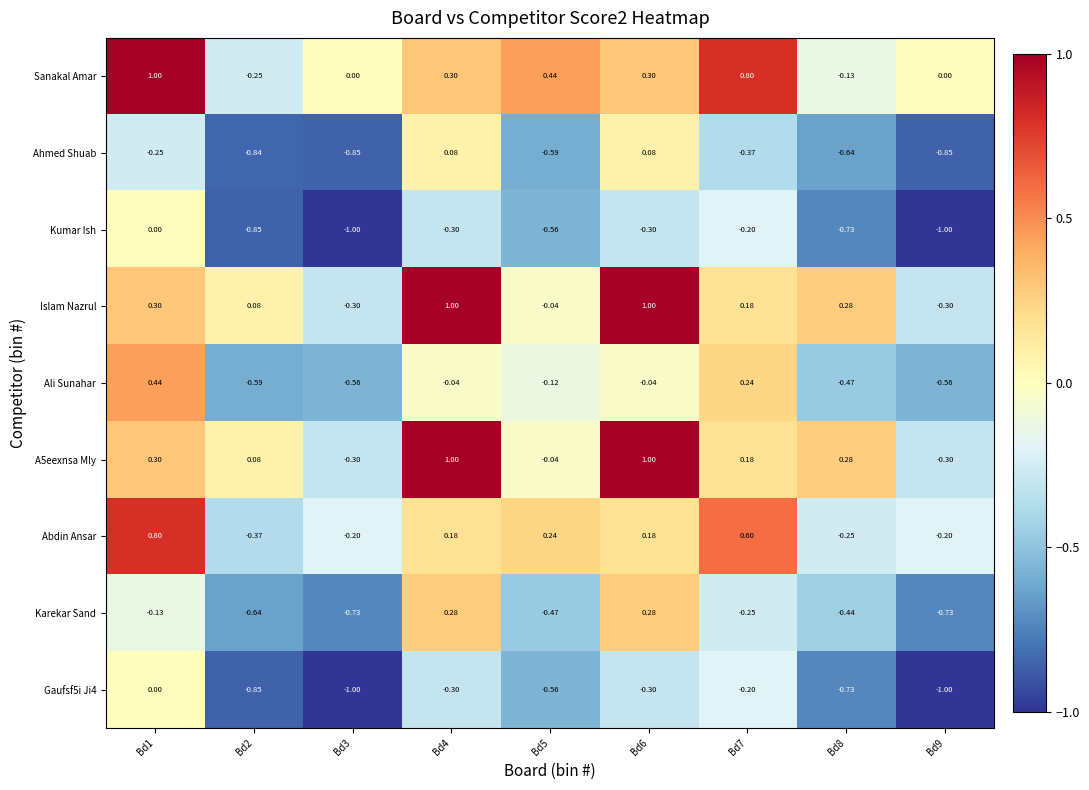

Which series has the largest total across all categories?

Sanakal Amar